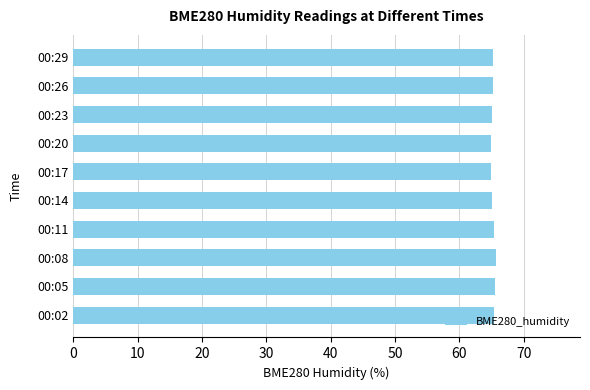

Is it true that the value at 00:23 is 65.0?

True